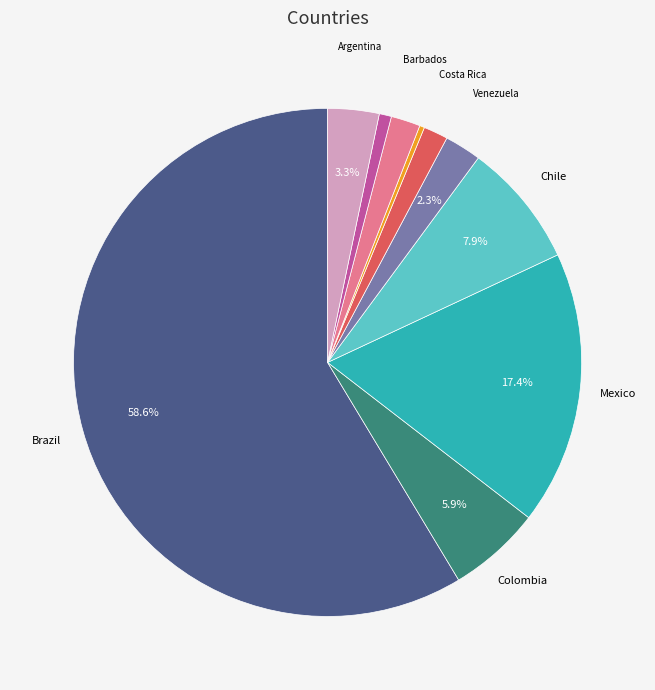

To the nearest percent, what is the average slice percentage?

10%